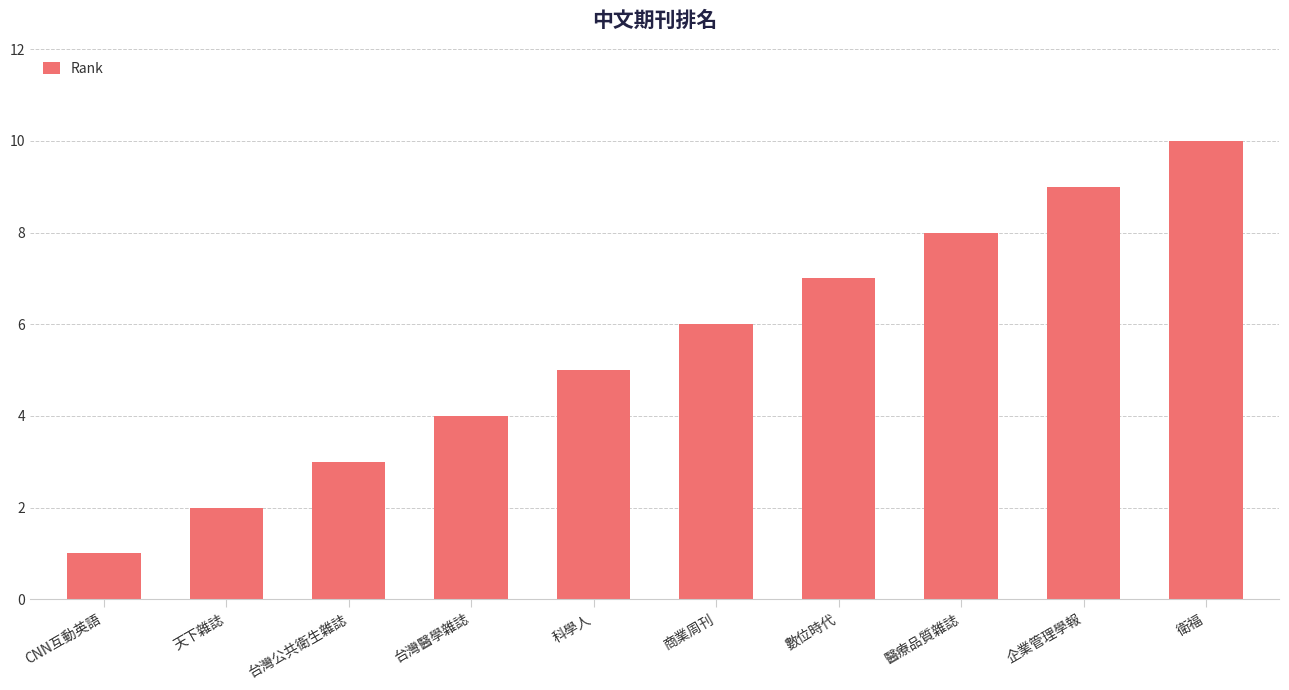

What is the maximum value shown in the chart?

10